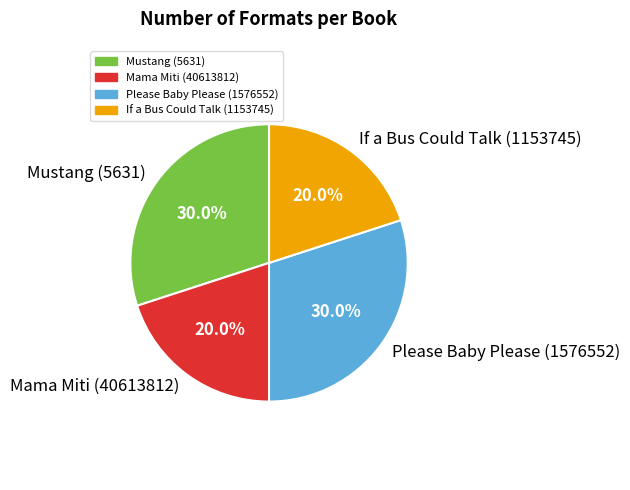

To the nearest percent, what percentage of the pie is Please Baby Please (1576552)?

30%